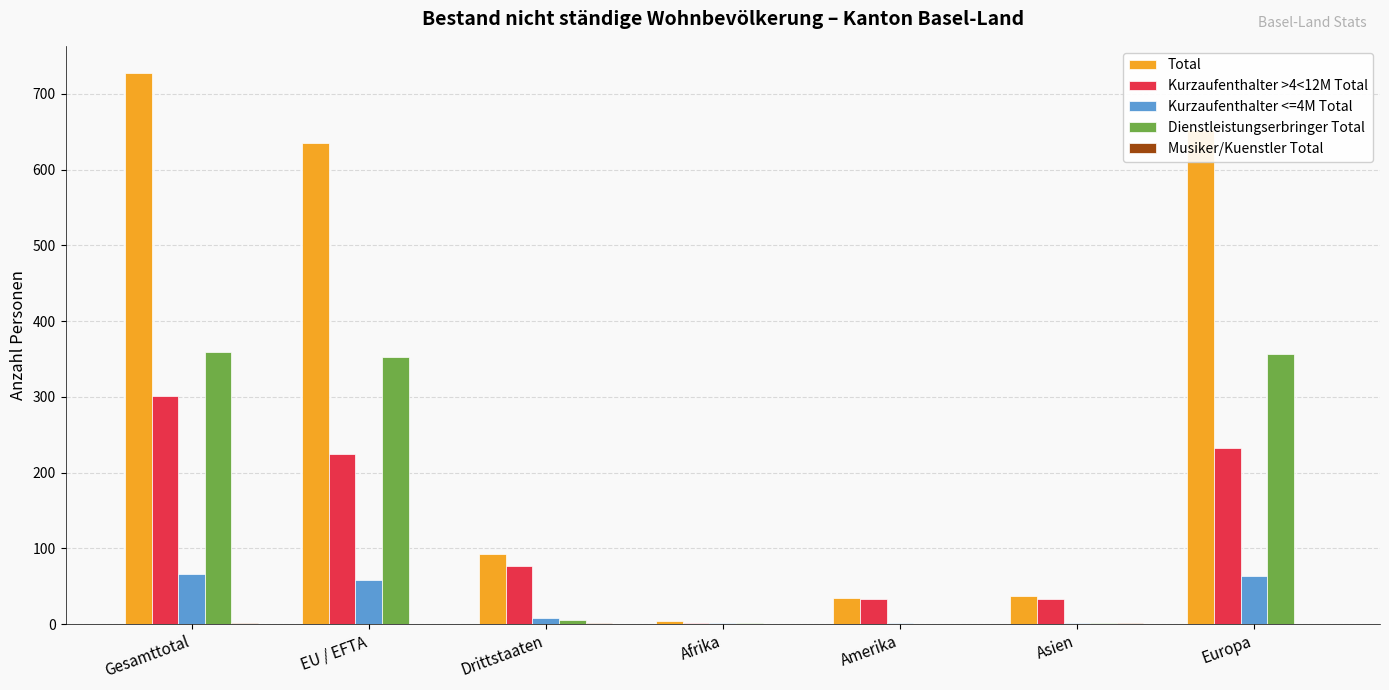

How many groups of bars are there?

7